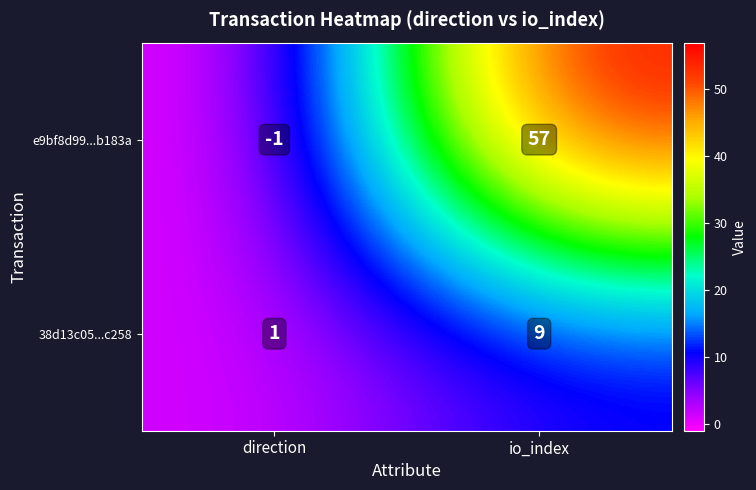

What is the difference between the e9bf8d99...b183a values at io_index and direction?

58